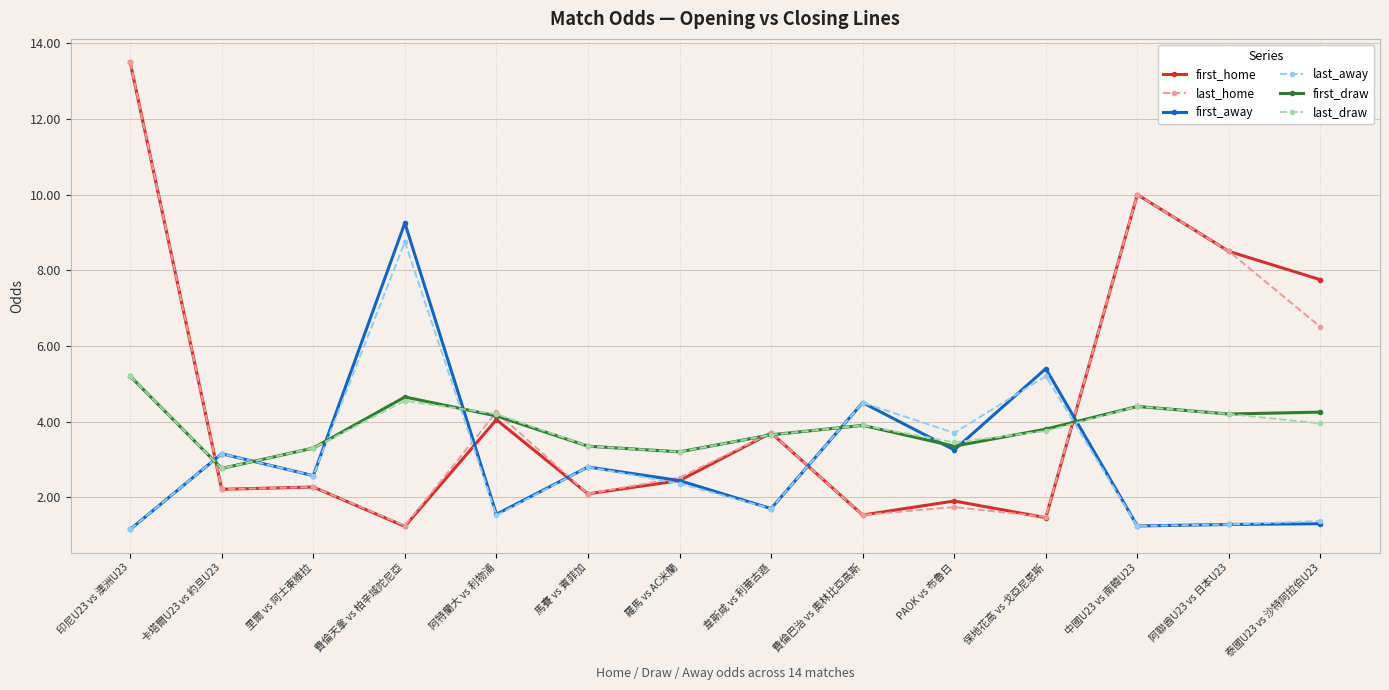

At which label does first_home first exceed 2?

印尼U23 vs 澳洲U23